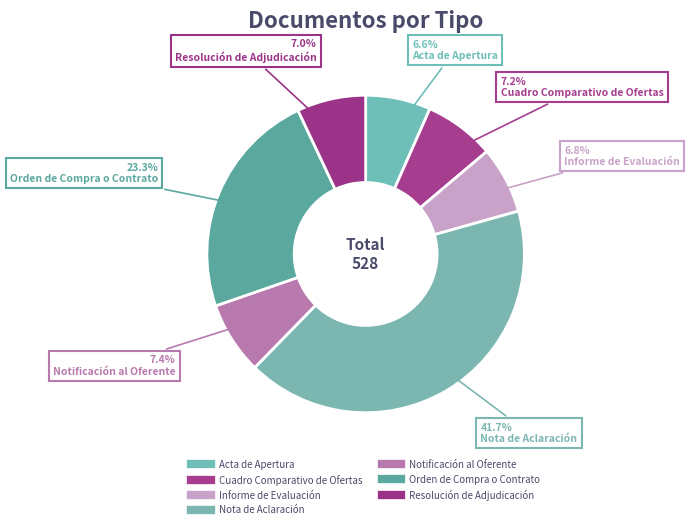

How many slices are in this pie chart?

7